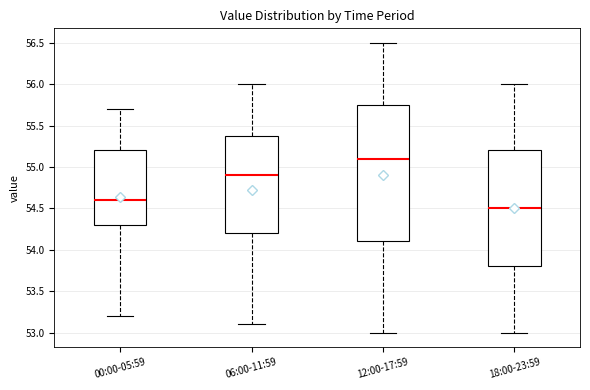

Which box's median line is the lowest?

18:00-23:59